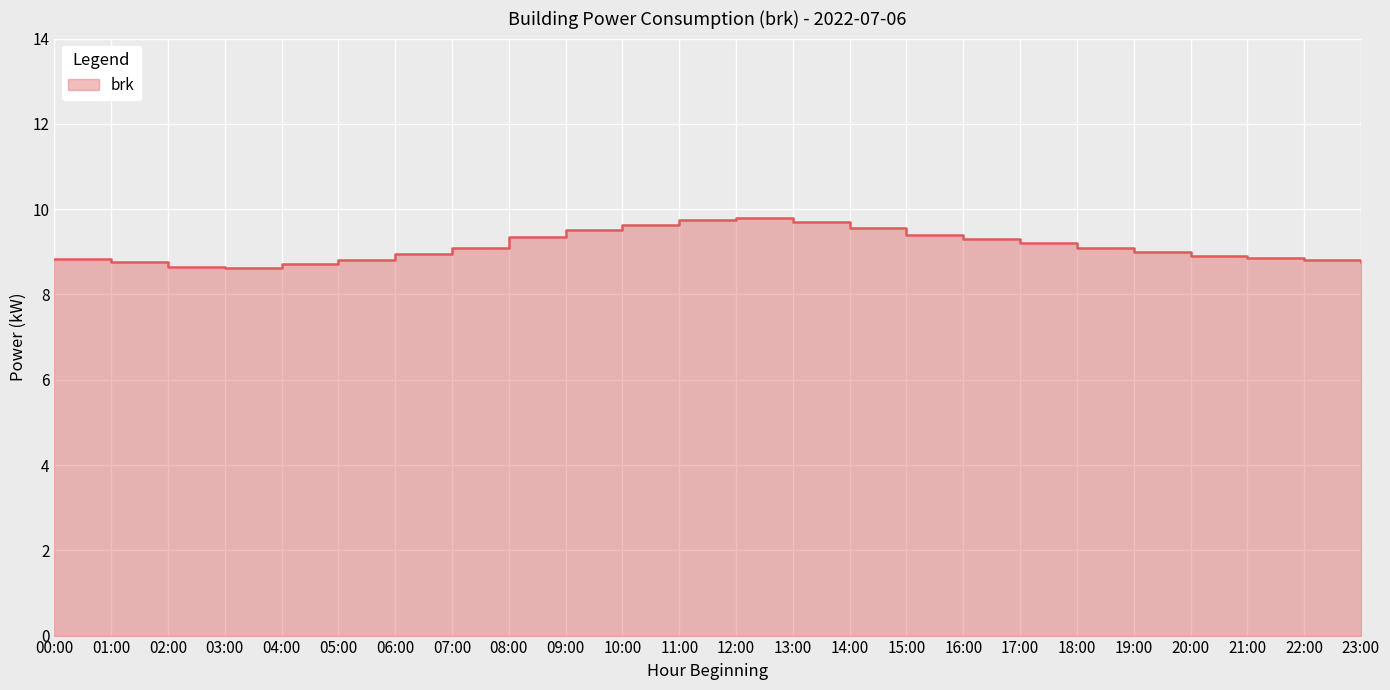

What is the difference between the values at 20:00 and 23:00?

0.2